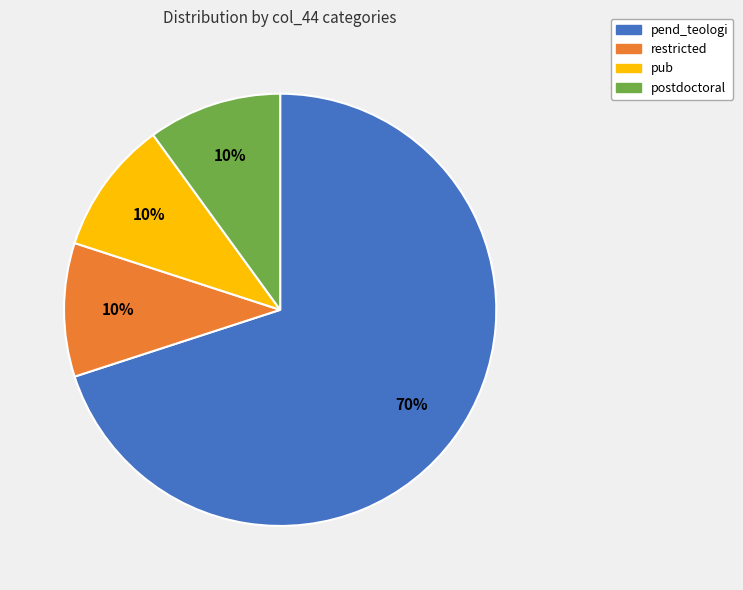

Is the sum of postdoctoral and pub greater than half?

No